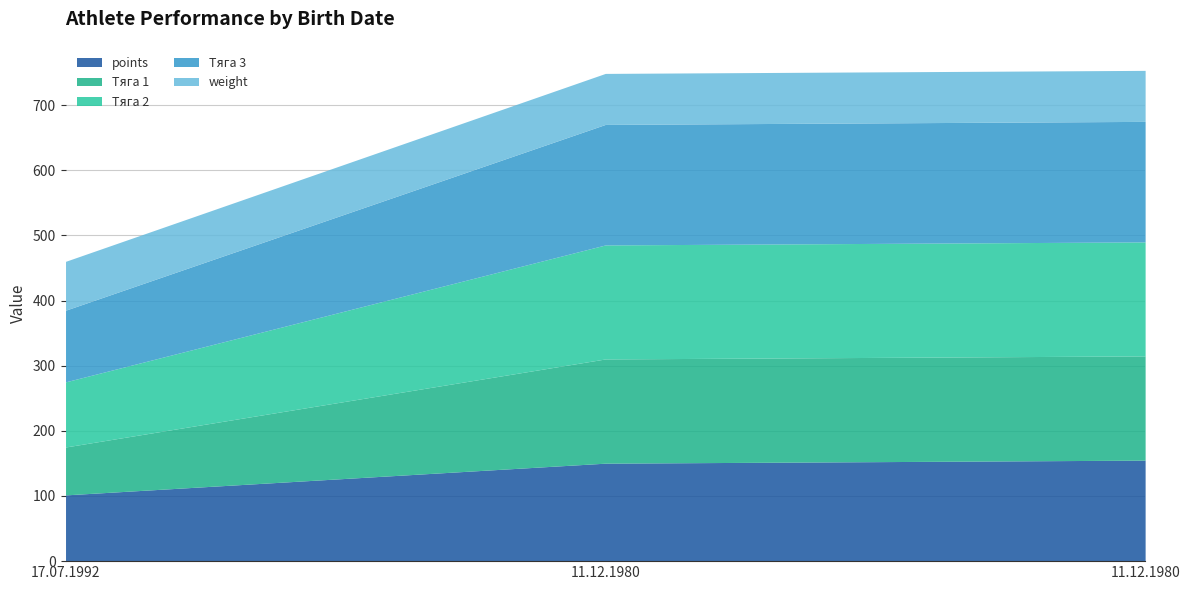

Reading left to right, transcribe all the data shown in this chart.

points: 17.07.1992=101.7	11.12.1980=150.4	11.12.1980=155.0
Тяга 1: 17.07.1992=73.5	11.12.1980=160.0	11.12.1980=160.0
Тяга 2: 17.07.1992=100.0	11.12.1980=175.0	11.12.1980=175.0
Тяга 3: 17.07.1992=110.0	11.12.1980=185.0	11.12.1980=185.0
weight: 17.07.1992=75.0	11.12.1980=78.3	11.12.1980=78.3